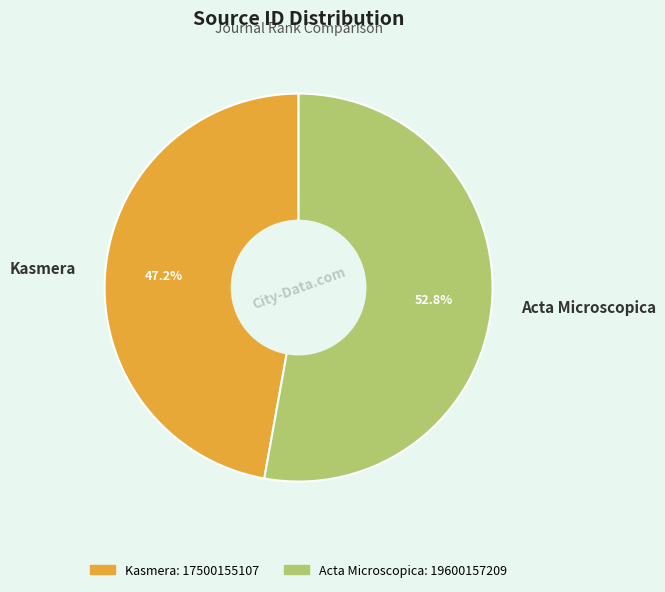

True or false: Acta Microscopica accounts for 53% of the total.

True